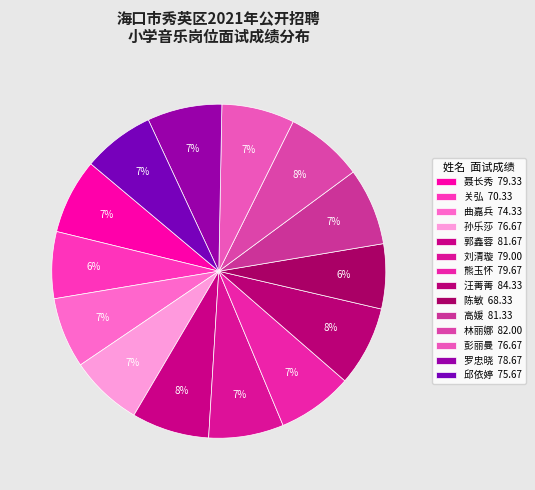

Count the number of slices in the pie.

14